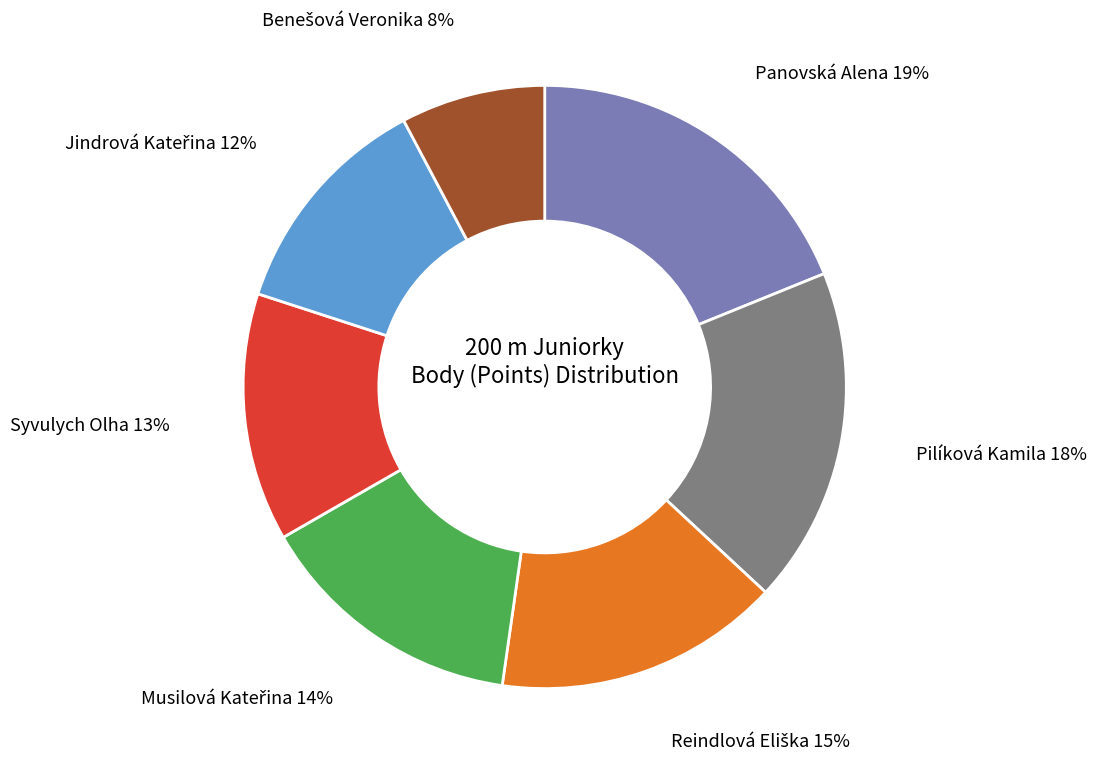

To the nearest percent, what is the average slice percentage?

14%